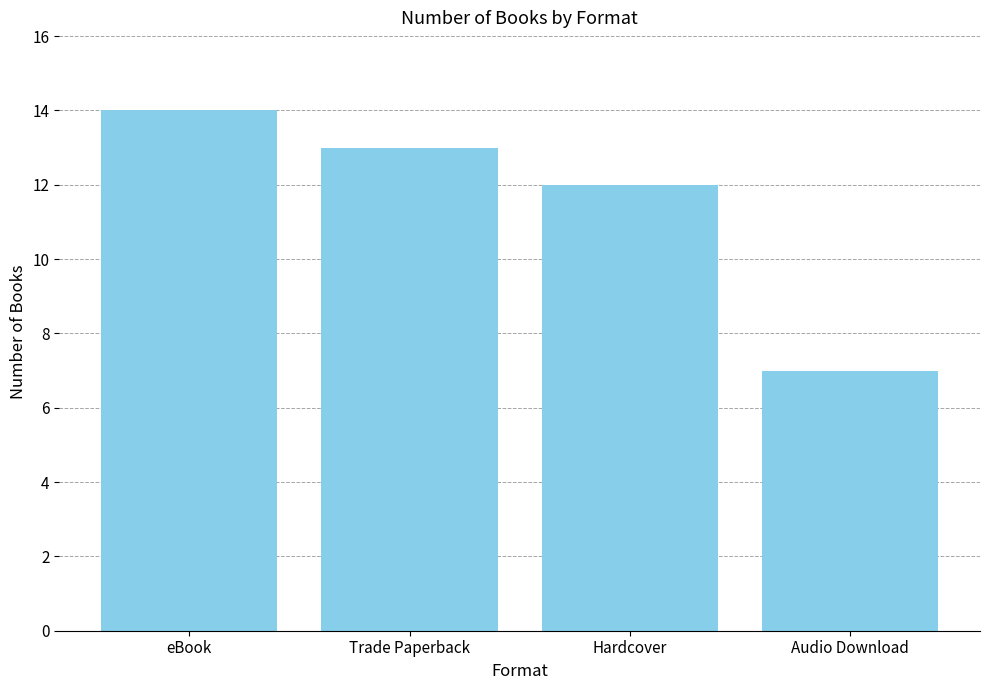

What is the change in value from Trade Paperback to Audio Download?

-6